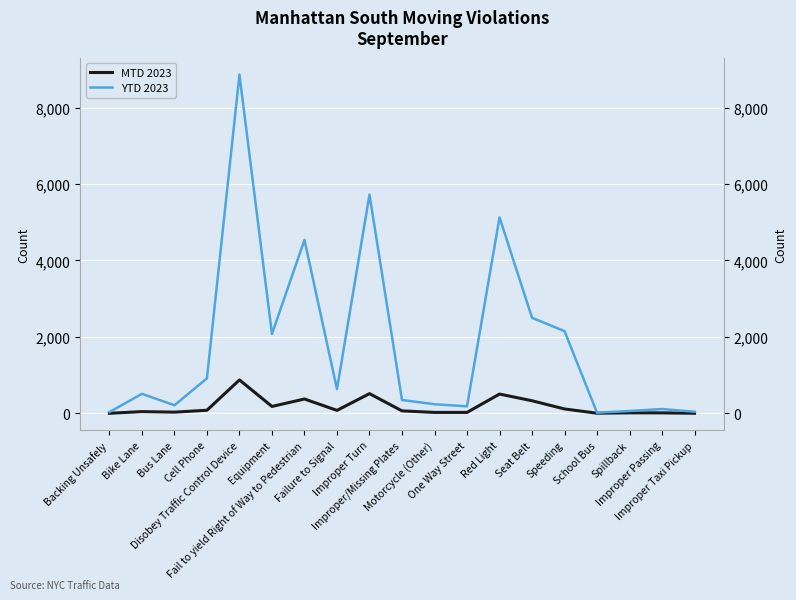

List the labels in order of YTD 2023 value, smallest first.

School Bus, Backing Unsafely, Improper Taxi Pickup, Spillback, Improper Passing, One Way Street, Bus Lane, Motorcycle (Other), Improper/Missing Plates, Bike Lane, Failure to Signal, Cell Phone, Equipment, Speeding, Seat Belt, Fail to yield Right of Way to Pedestrian, Red Light, Improper Turn, Disobey Traffic Control Device